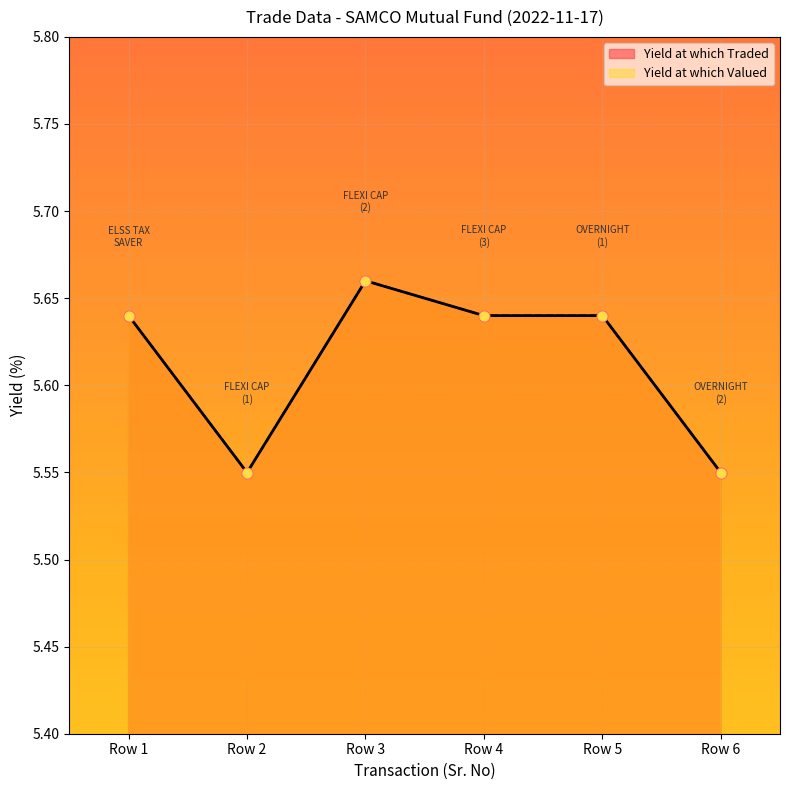

What are all the series names shown in the legend?

Yield at which Traded, Yield at which Valued